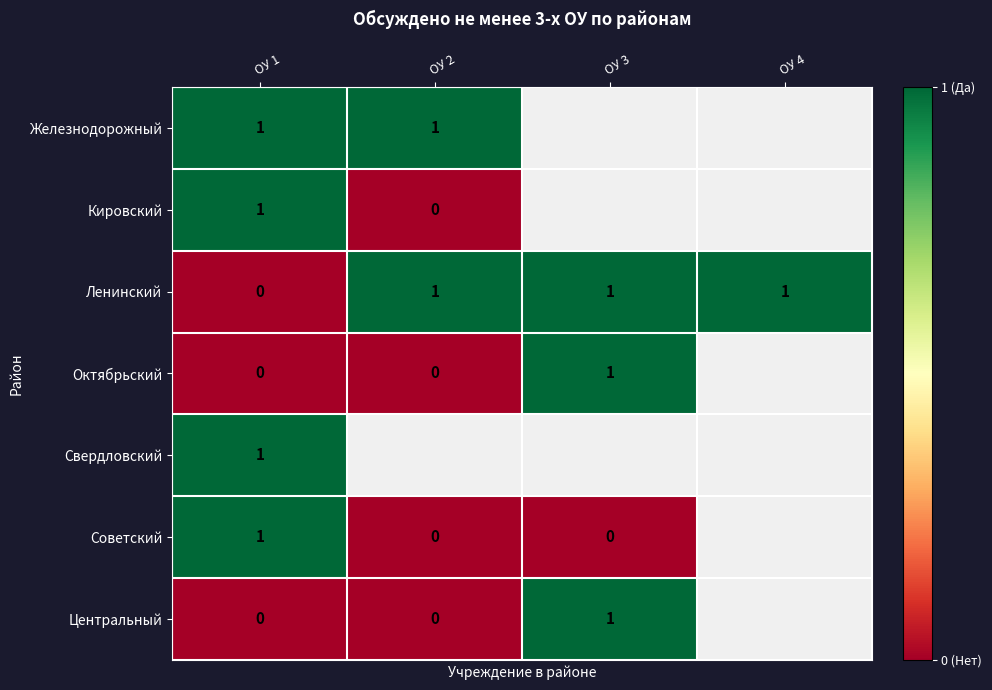

The Железнодорожный series shows 1.3 at ОУ 1. True or false?

False